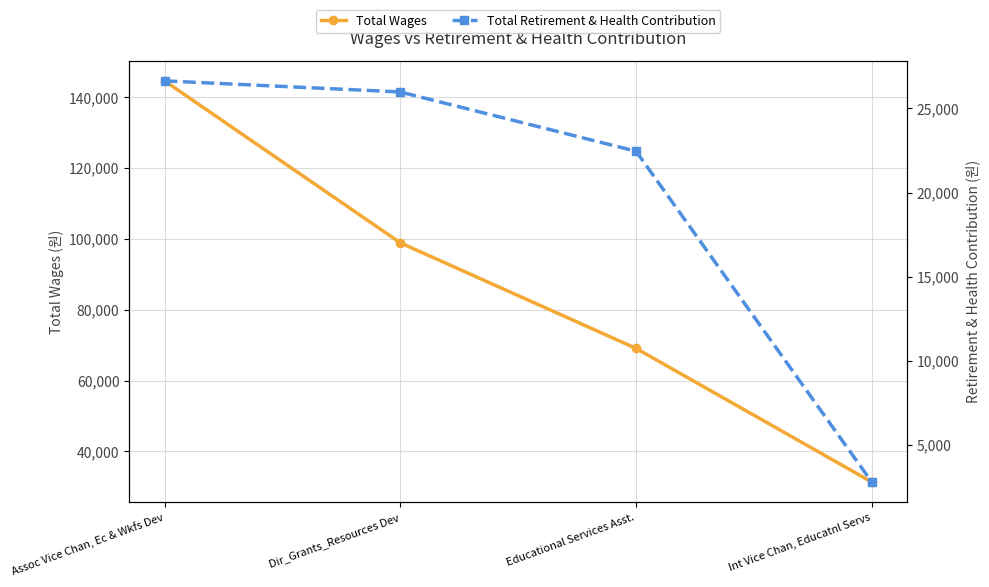

Reading right to left, list all the values displayed in this chart.

Total Wages: Int Vice Chan, Educatnl Servs=31353.0	Educational Services Asst.=69081.5	Dir_Grants_Resources Dev=98877.4	Assoc Vice Chan, Ec & Wkfs Dev=144585.3
Total Retirement & Health Contribution: Int Vice Chan, Educatnl Servs=2784.1	Educational Services Asst.=22457.8	Dir_Grants_Resources Dev=25981.6	Assoc Vice Chan, Ec & Wkfs Dev=26642.1